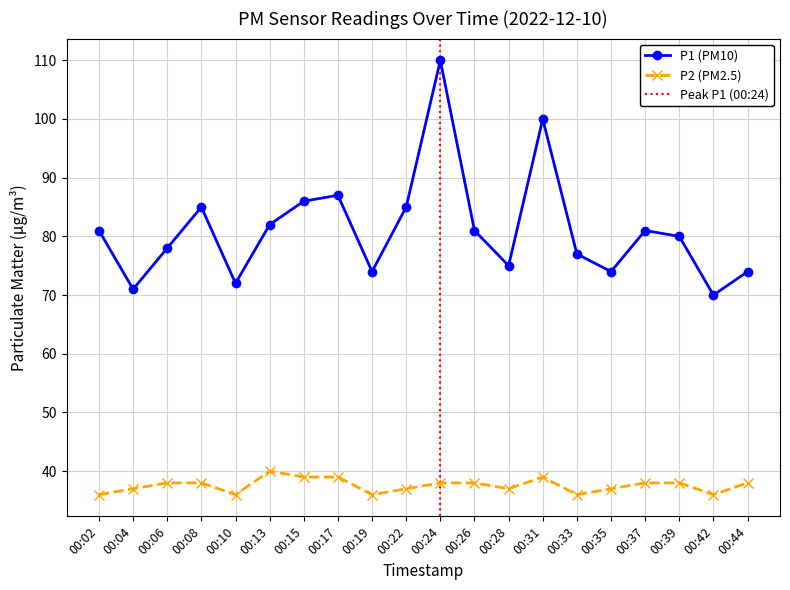

Which series has the largest total across all categories?

P1